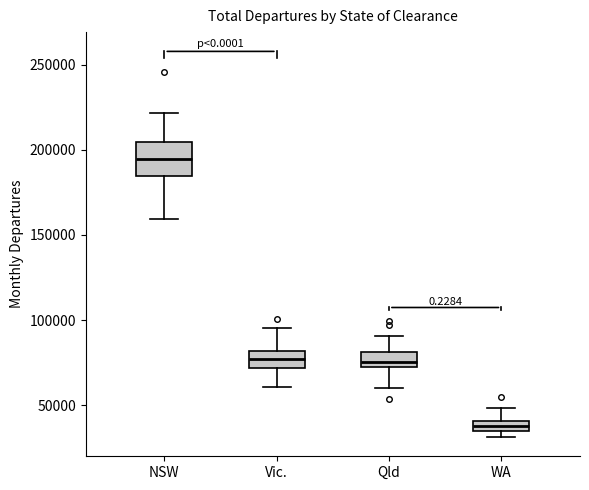

Which box has the highest median line?

NSW